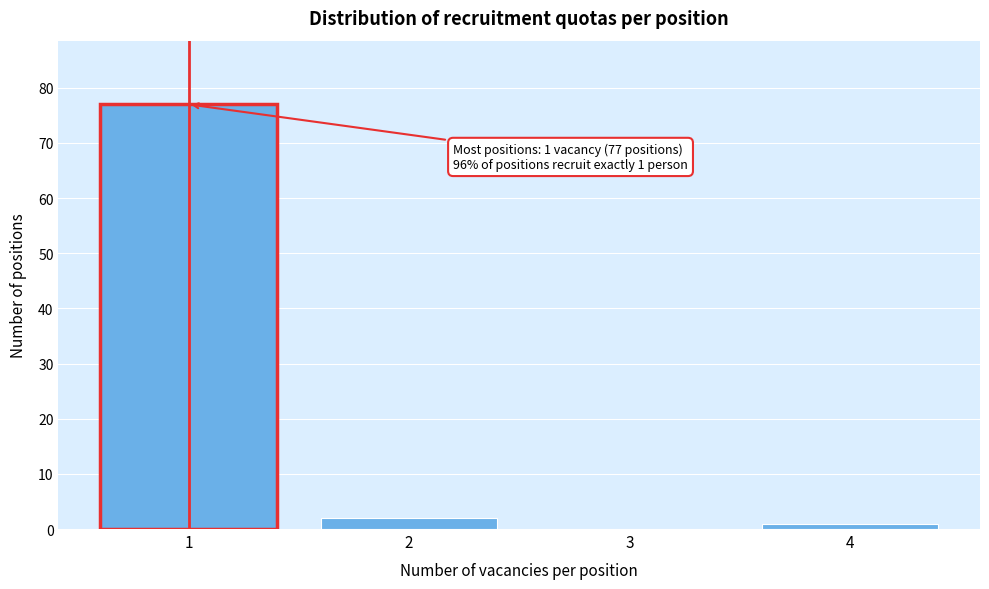

Reading left to right, what are all the values shown in this chart?

1=77	2=2	3=0	4=1